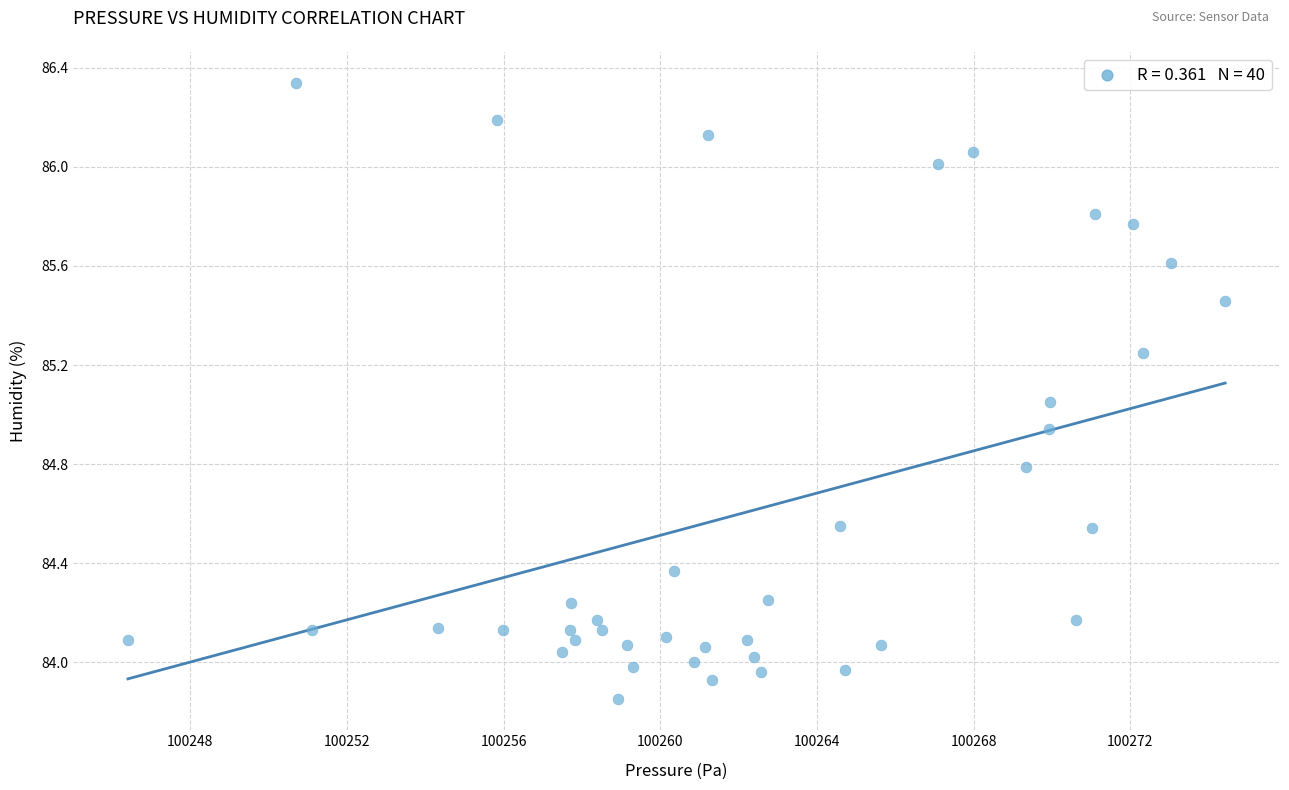

What is the range of Y values (max minus min)?

2.5